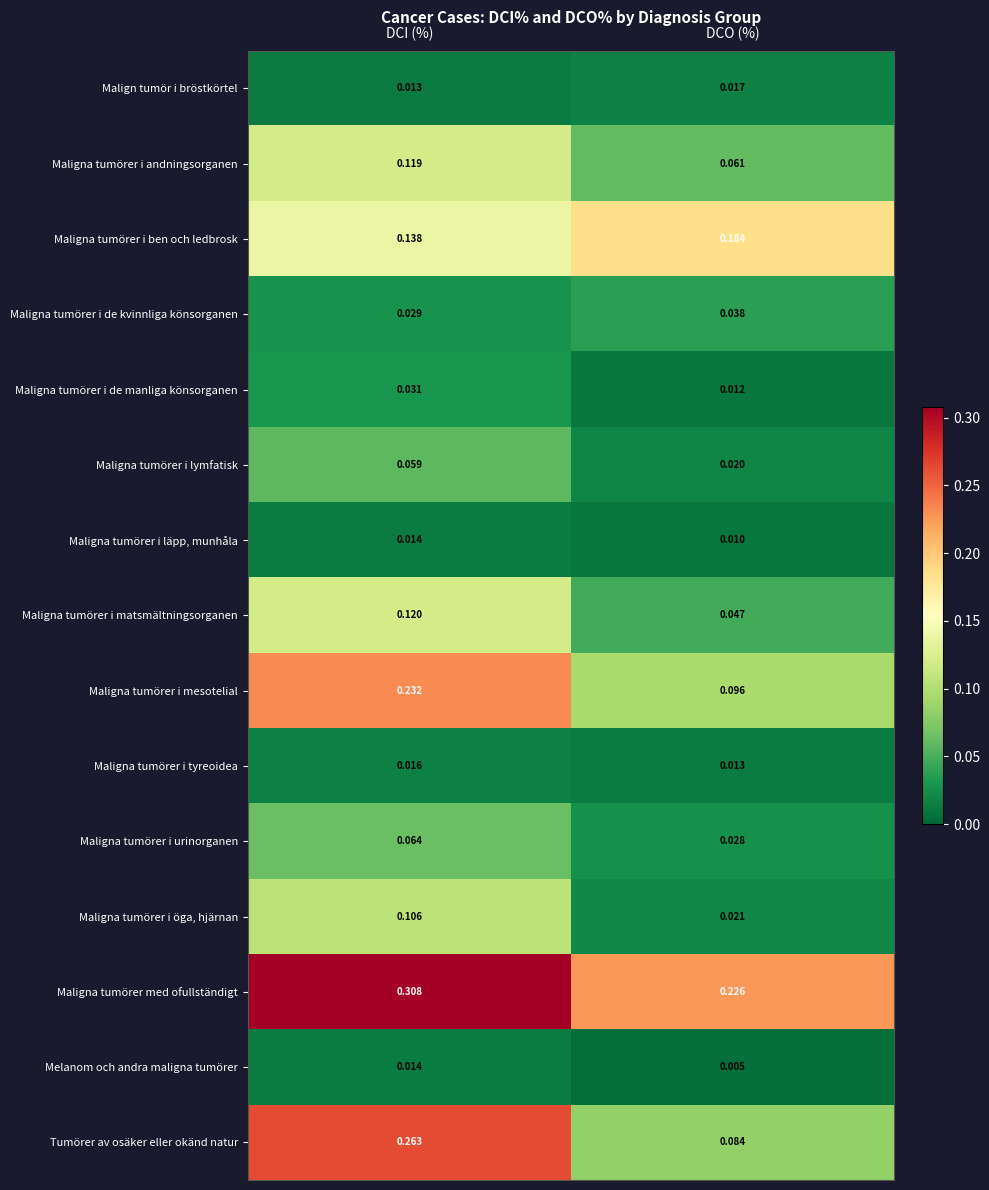

At which category does the chart reach its minimum across all series?

DCO (%)